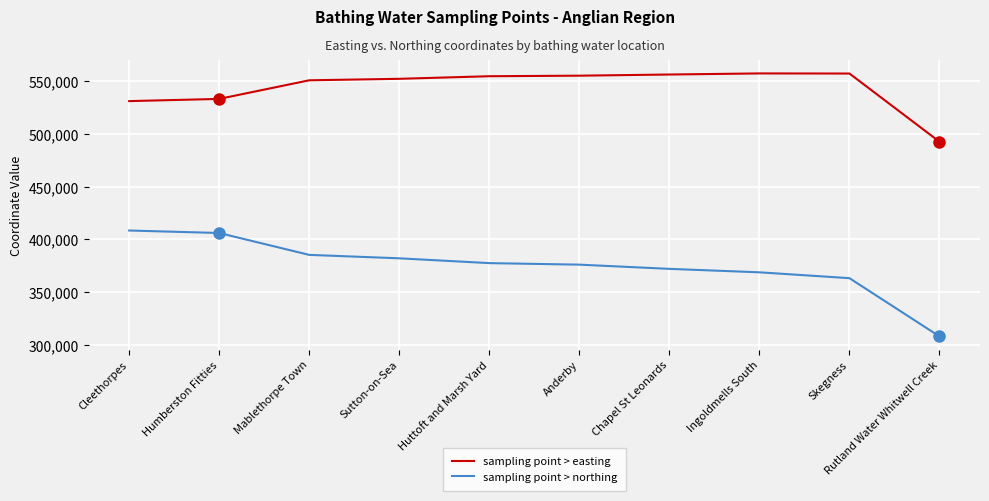

List the series in order of their peak value, lowest first.

sampling point > northing, sampling point > easting